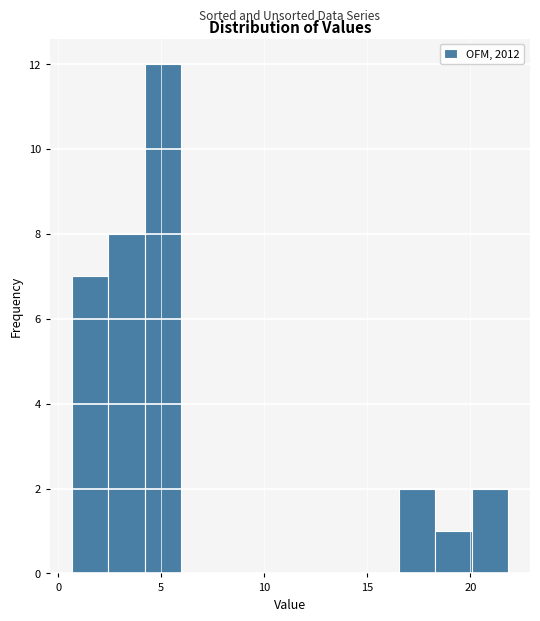

Read against the x-axis, roughly where is the centre of the tallest bar?

5.0